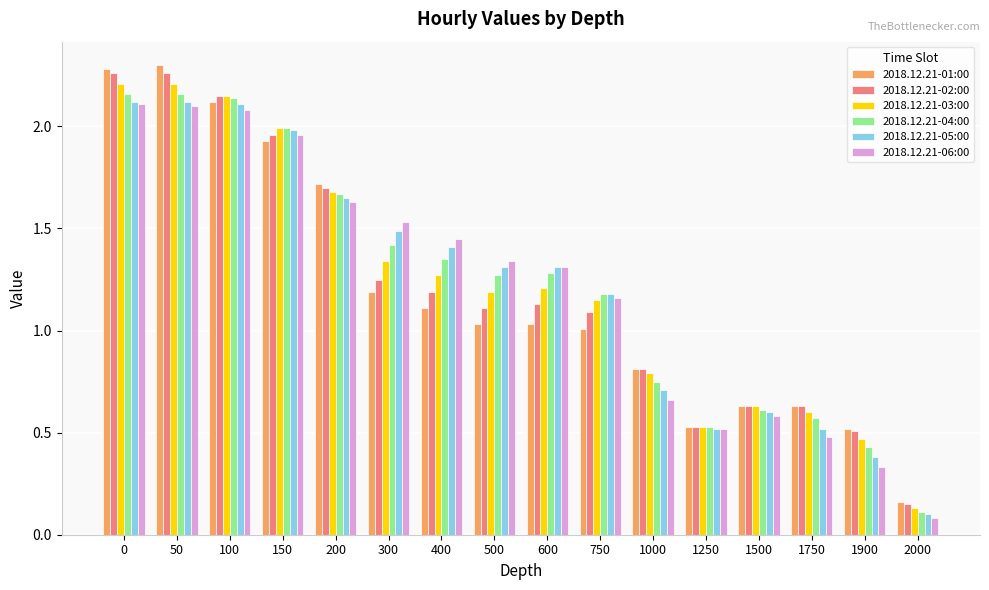

Between 200 and 600, which series saw the biggest shift?

2018.12.21-01:00